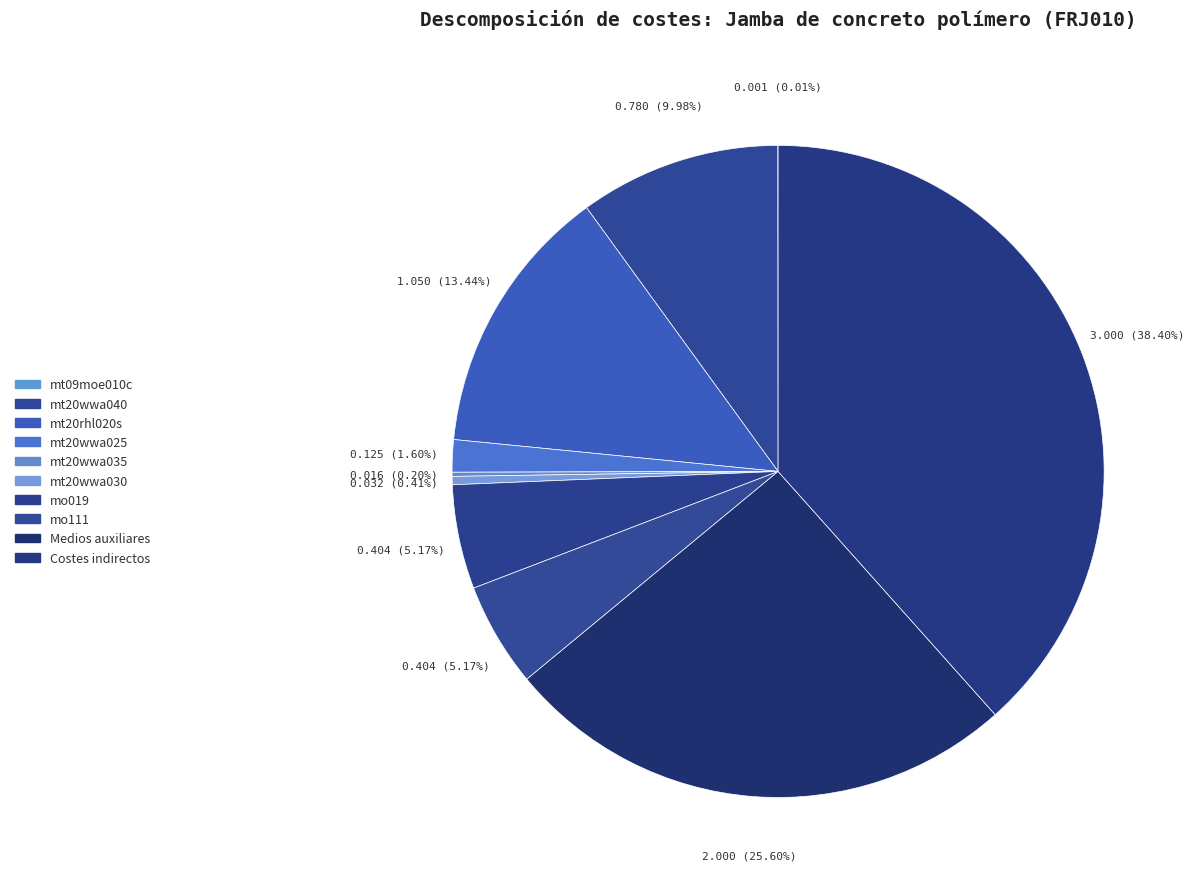

To the nearest percent, what is the difference between the largest and smallest slice percentages?

38%